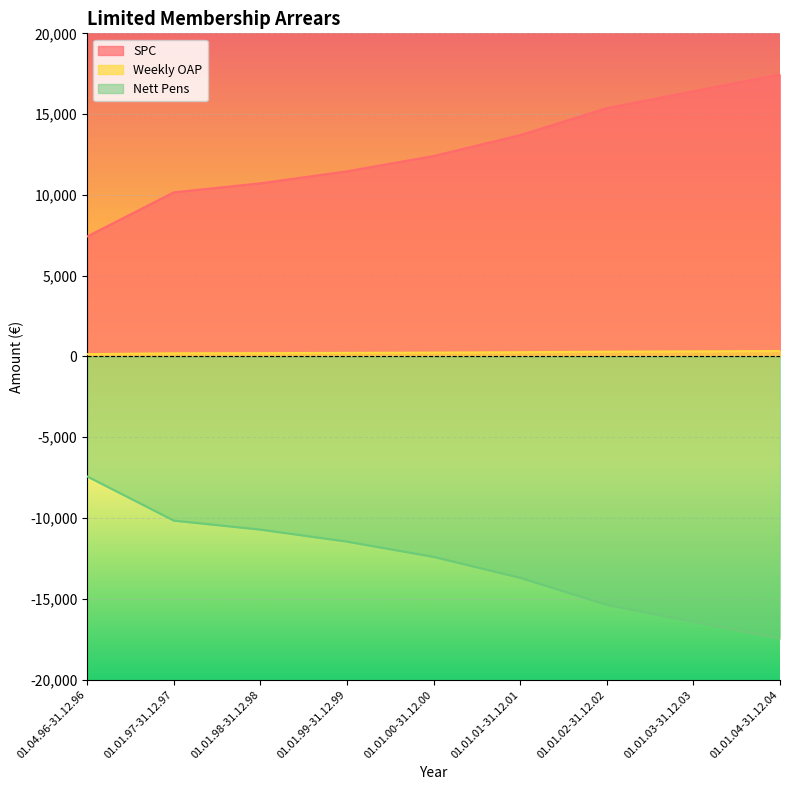

What is the average value of the Weekly OAP series?

245.1